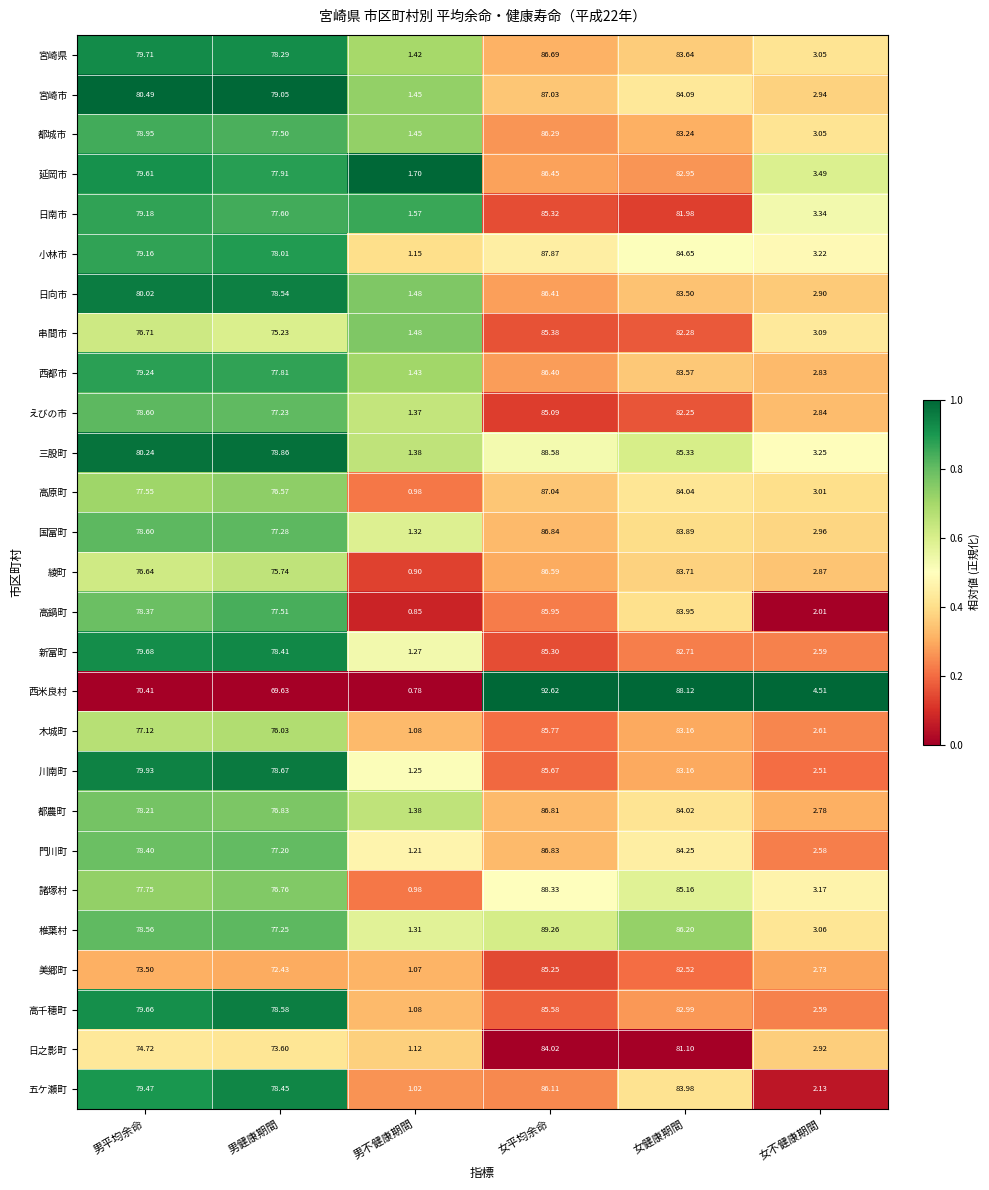

Is the value of 宮崎県 at 男健康期間 greater than the value of 椎葉村 at 男健康期間?

Yes